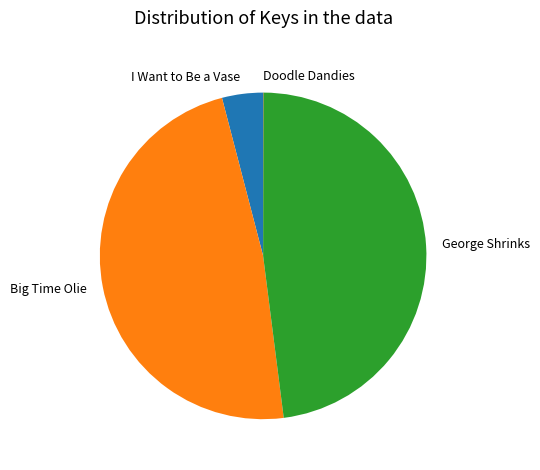

Do I Want to Be a Vase and Big Time Olie together represent more than half of the pie?

Yes